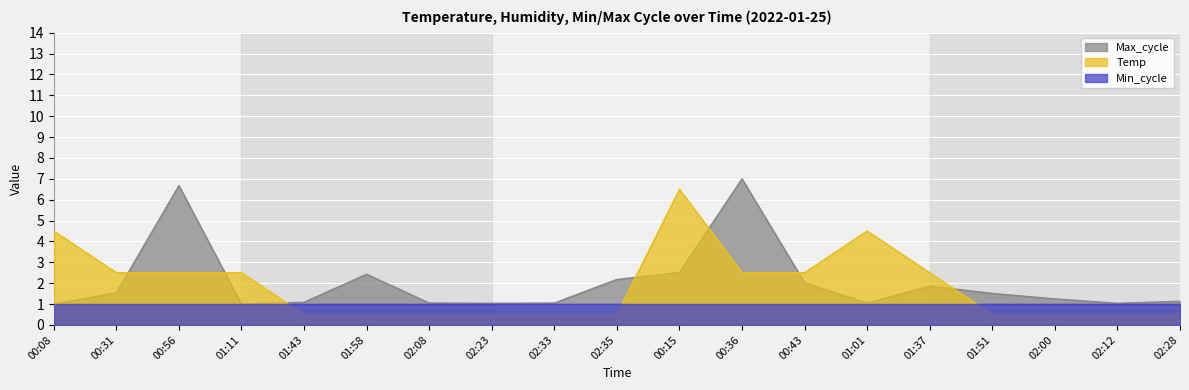

Does the chart display data point markers on the line(s)?

No